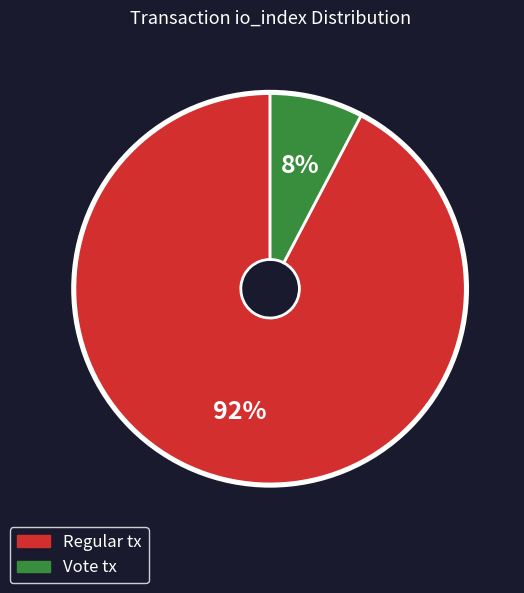

Does any single category account for the majority?

Yes